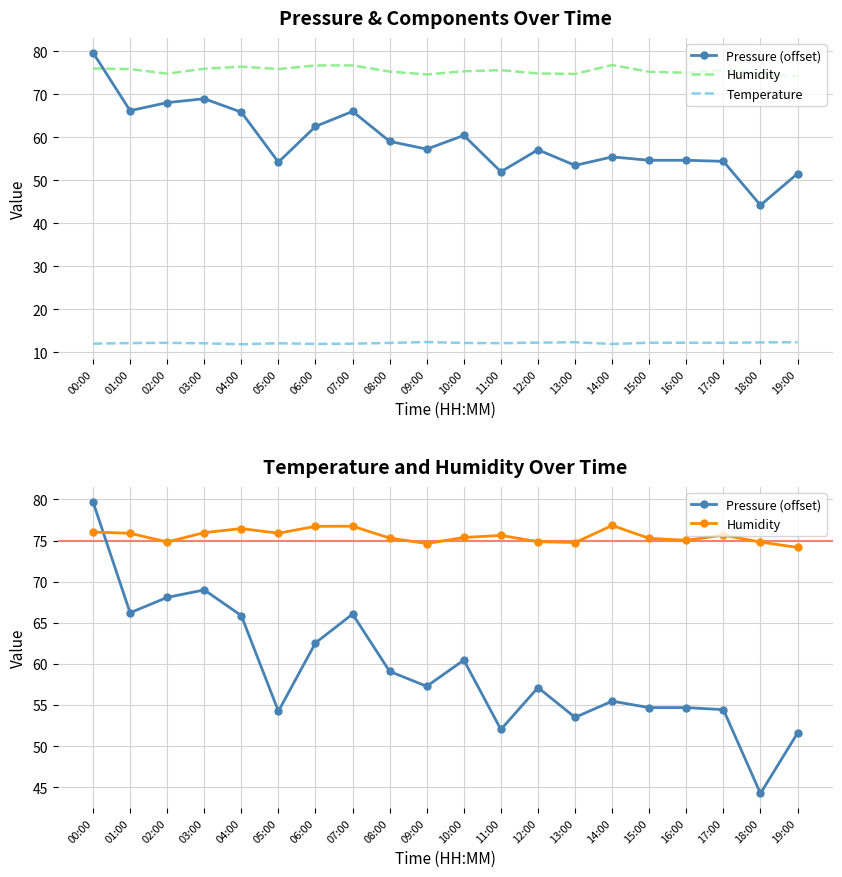

Reading left to right, extract all data points from this chart.

Pressure (offset): 79.7	66.2	68.1	69.0	65.9	54.2	62.6	66.1	59.1	57.3	60.5	52.0	57.1	53.5	55.5	54.7	54.7	54.4	44.2	51.6
Humidity: 76.0	75.9	74.8	76.0	76.5	75.9	76.7	76.8	75.3	74.6	75.4	75.6	74.9	74.8	76.8	75.3	75.0	75.7	74.8	74.2
Temperature: 12.1	12.2	12.2	12.1	11.9	12.2	12.0	12.1	12.2	12.4	12.2	12.2	12.3	12.4	12.0	12.3	12.3	12.2	12.3	12.4